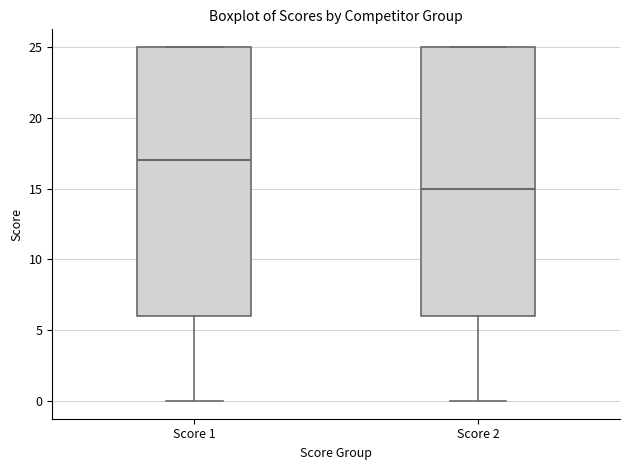

Reading left to right, read every box against the y-axis: the position of its median line, the range the box covers, and the ends of its whiskers. The values are not printed on the chart, so give them approximately, as read against the axis.

Score 1: median 17, box 6 to 25, whiskers 0 to 25
Score 2: median 15, box 6 to 25, whiskers 0 to 25